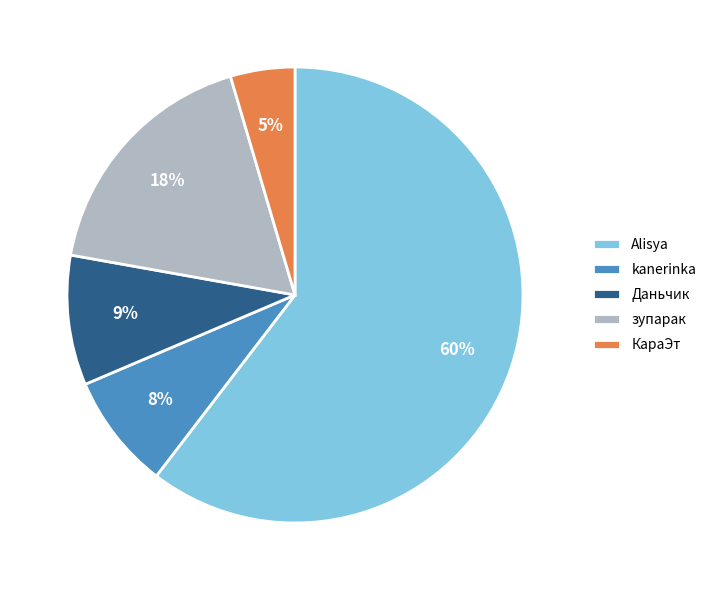

Is it true that КараЭт is 5% of the pie?

True